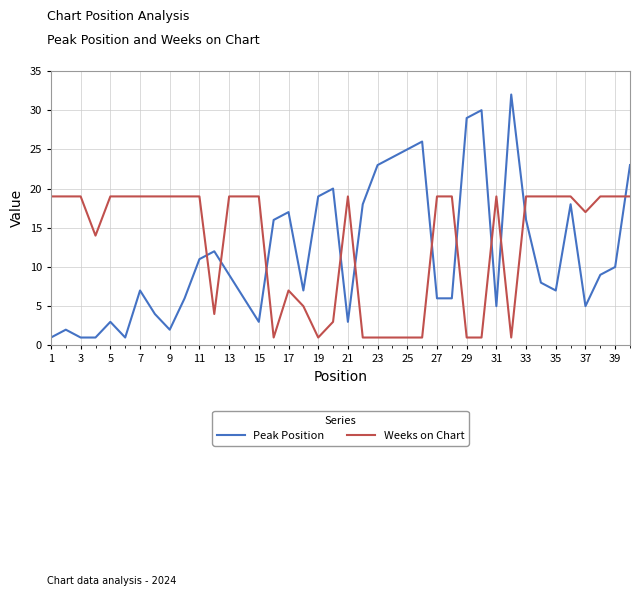

After their last crossing, which series has the higher values: Peak Position or Weeks on Chart?

Peak Position